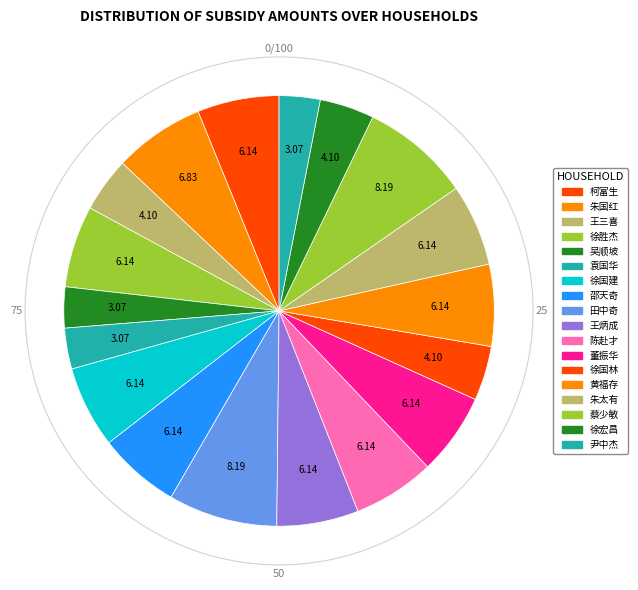

Rank the categories by value from lowest to highest.

吴顺坡, 袁国华, 尹中杰, 王三喜, 徐国林, 徐宏昌, 柯富生, 徐胜杰, 徐国建, 邵天奇, 王炳成, 陈赴才, 董振华, 黄福存, 朱太有, 朱国红, 田中奇, 蔡少敏